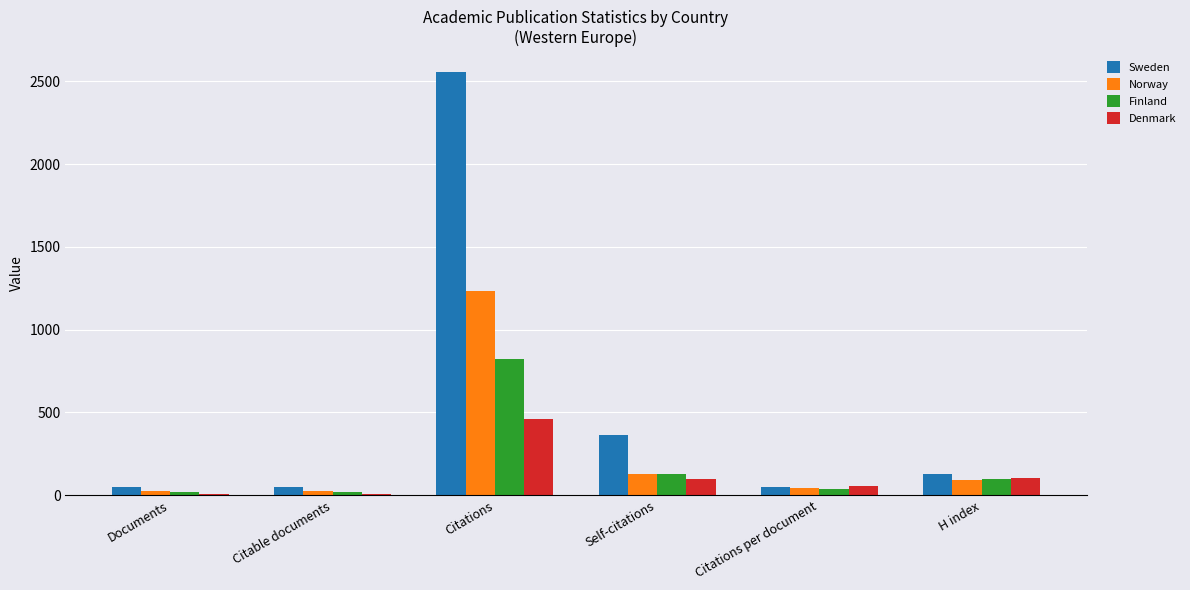

Are the bars horizontal?

No